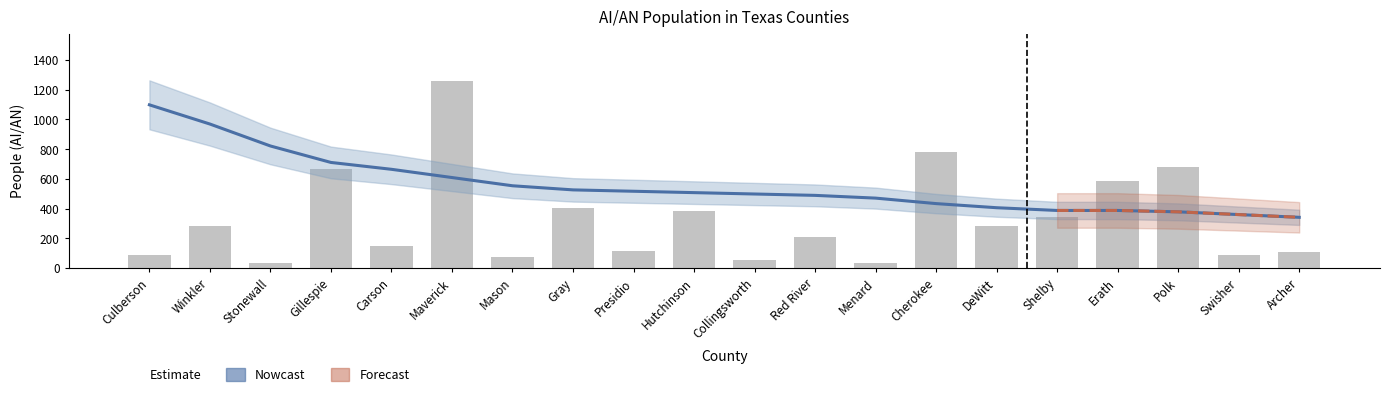

At how many categories does at least one series exceed 916?

3